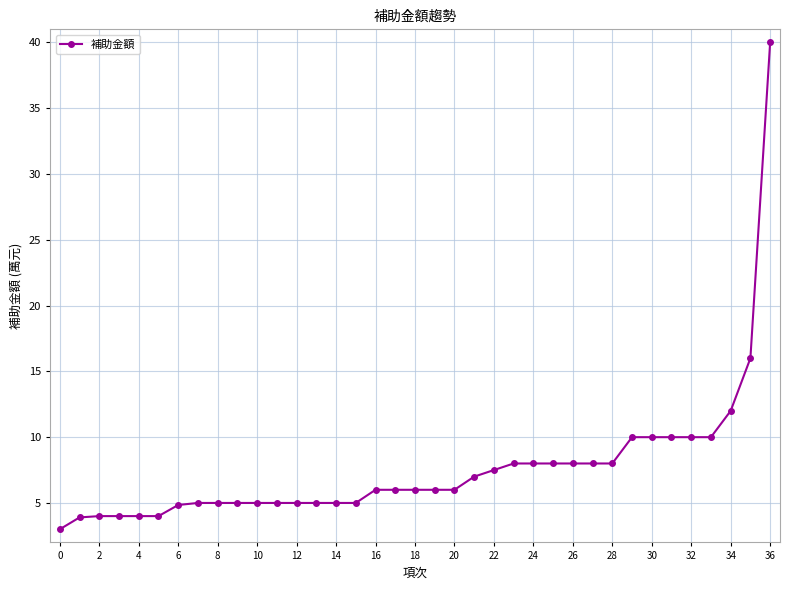

What is the difference between the maximum and minimum values?

37.0